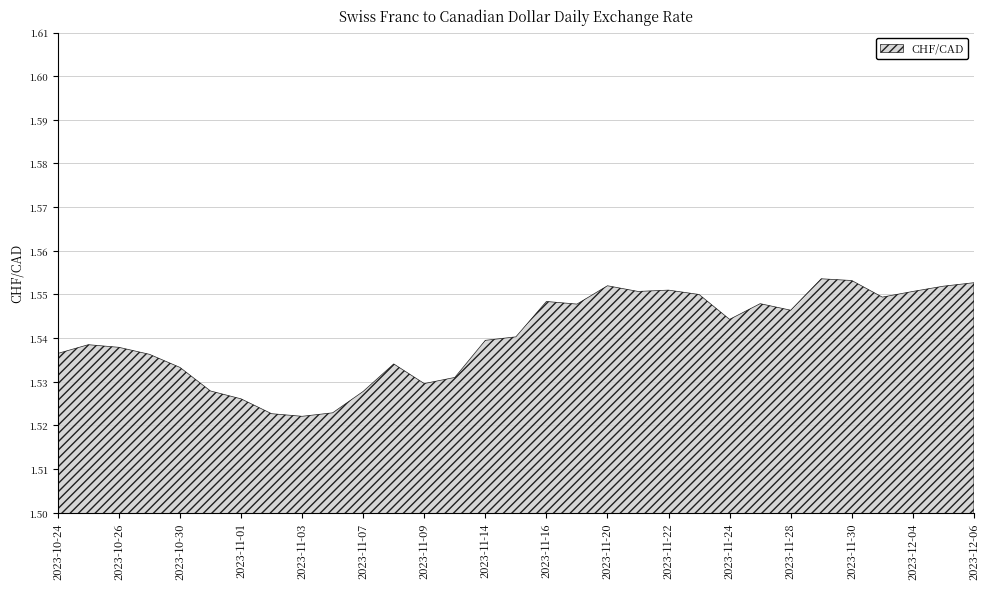

What is the smallest value displayed?

1.5